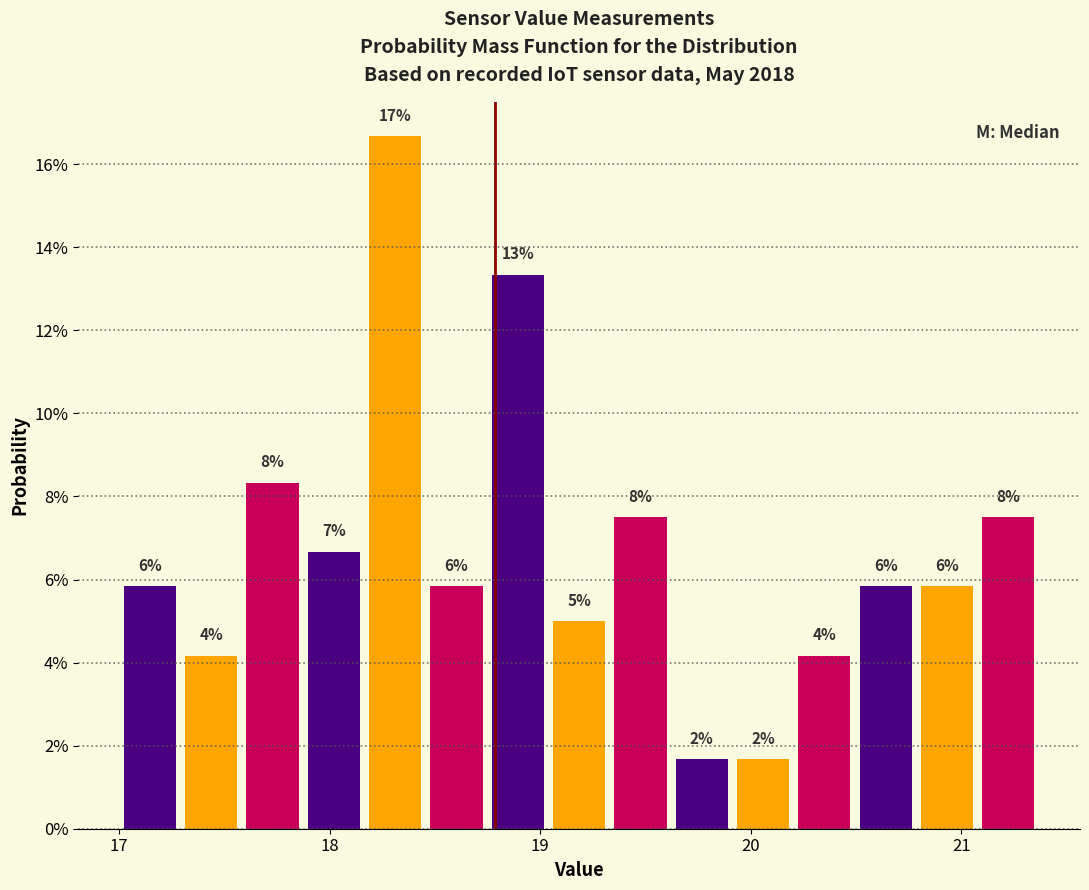

Around what value on the x-axis is the tallest bar? Give the approximate position of its centre, as read against the axis.

18.3